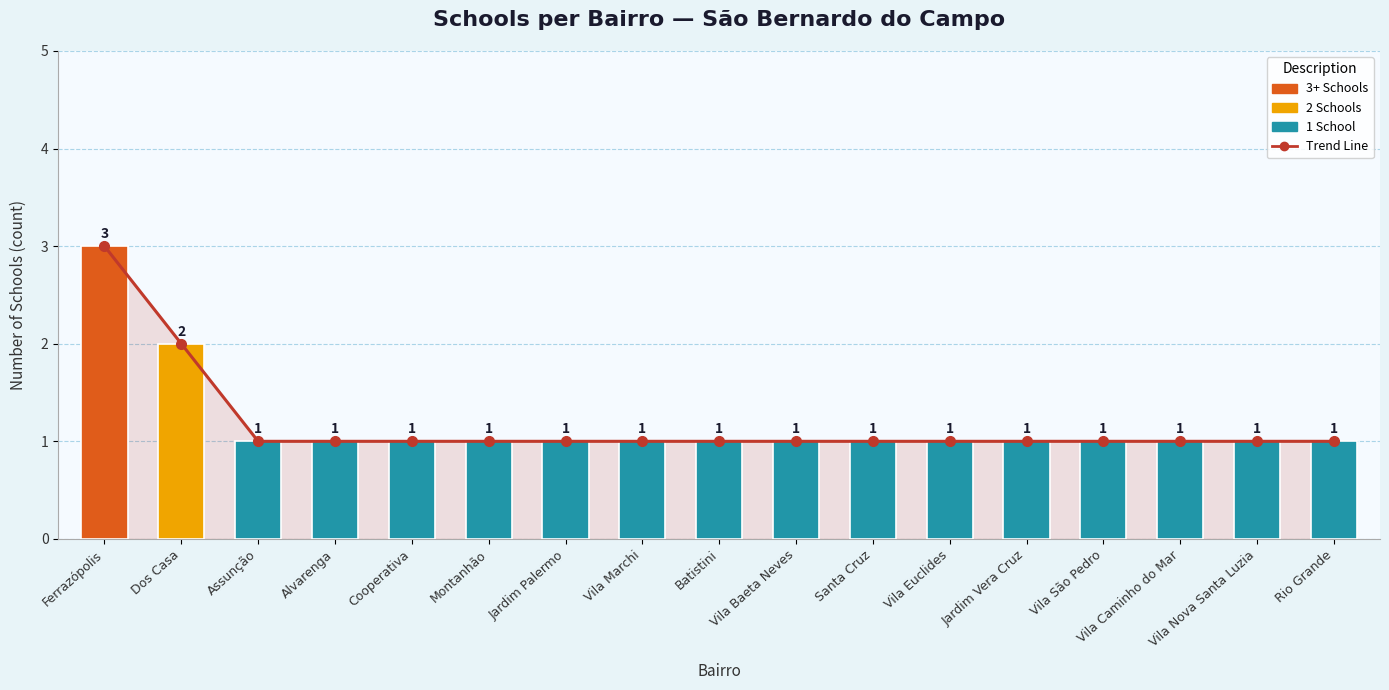

What is the approximate value of Number of Schools at Santa Cruz?

1